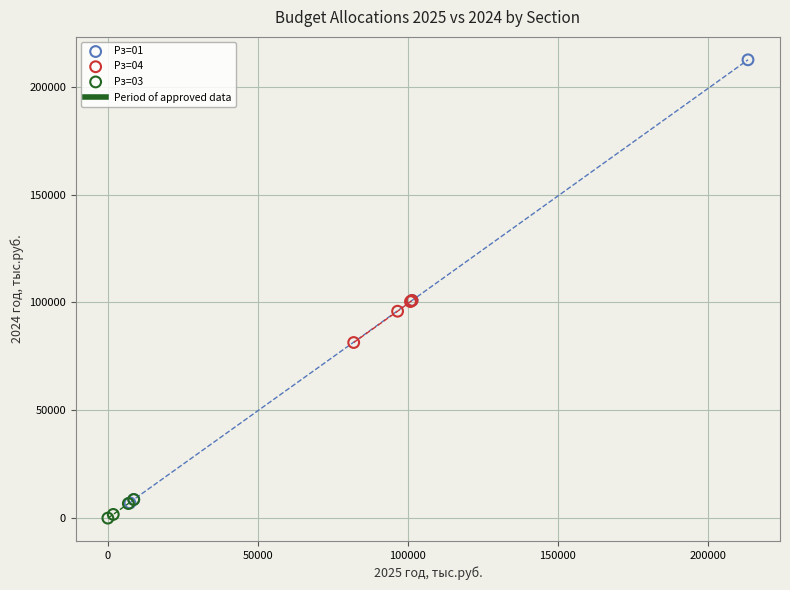

Which series has the widest spread of Y values?

Рз=01